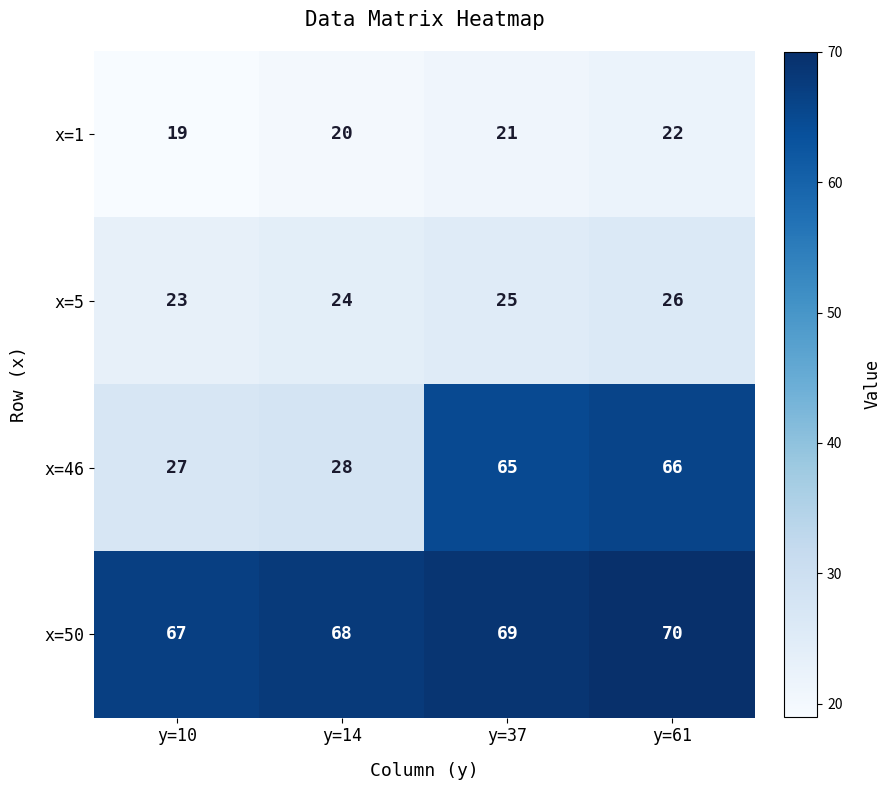

At y=37, list the series in order from smallest to largest.

x=1, x=5, x=46, x=50